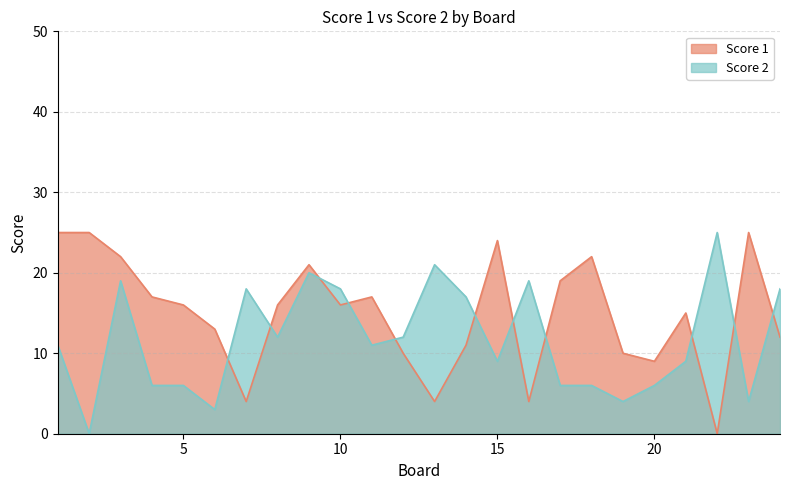

Which series has the largest range (max minus min)?

Score 1